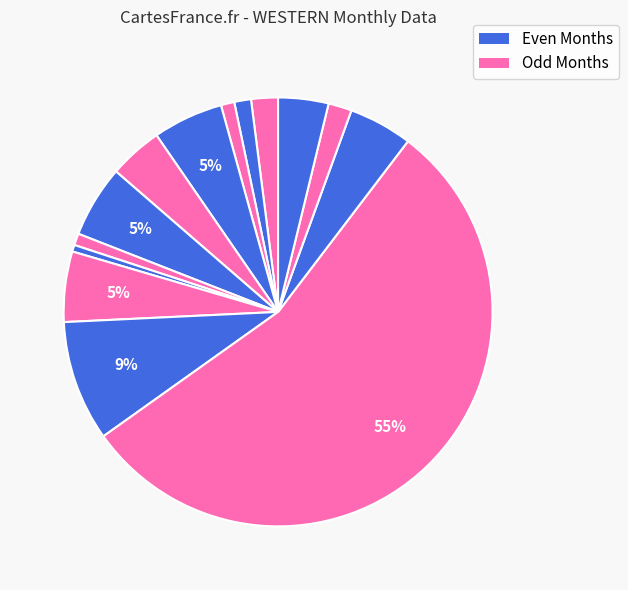

How many segments does this pie chart have?

14